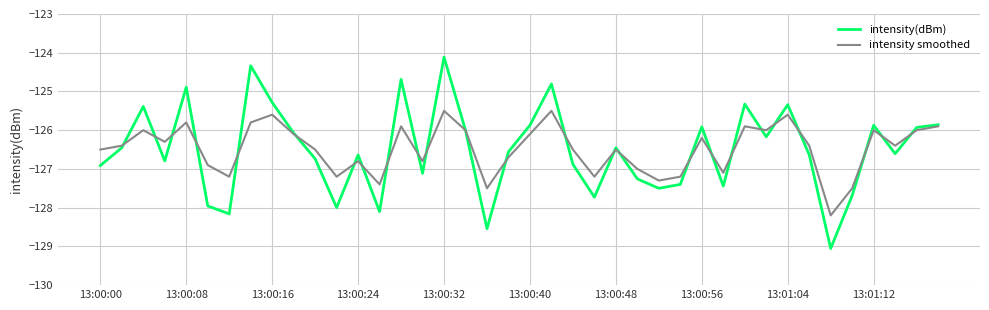

What is the lowest value of the intensity smoothed series?

-128.2